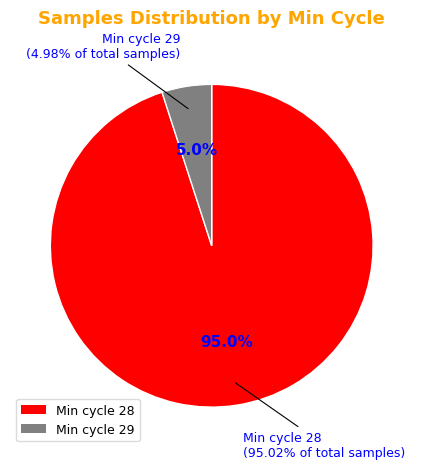

Which slice is the smallest?

29